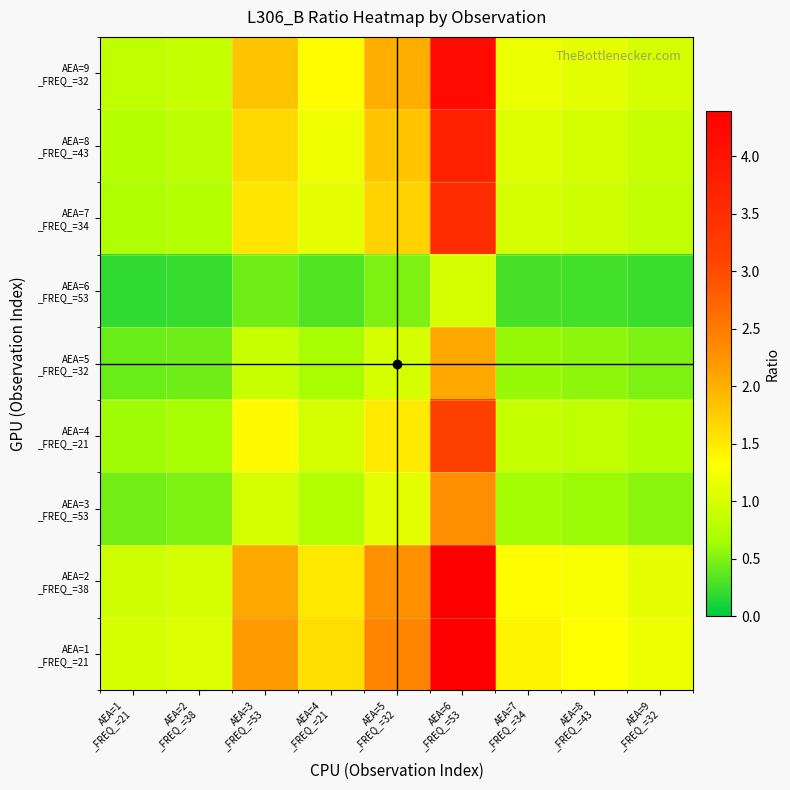

How many data points does each series have?

9